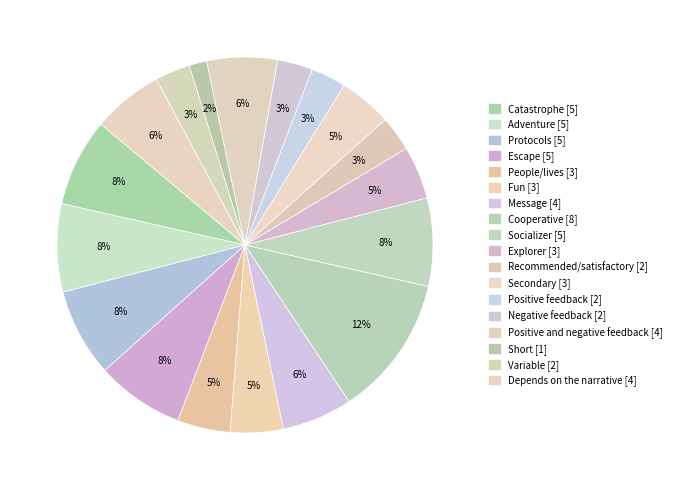

How many slices are in this pie chart?

18